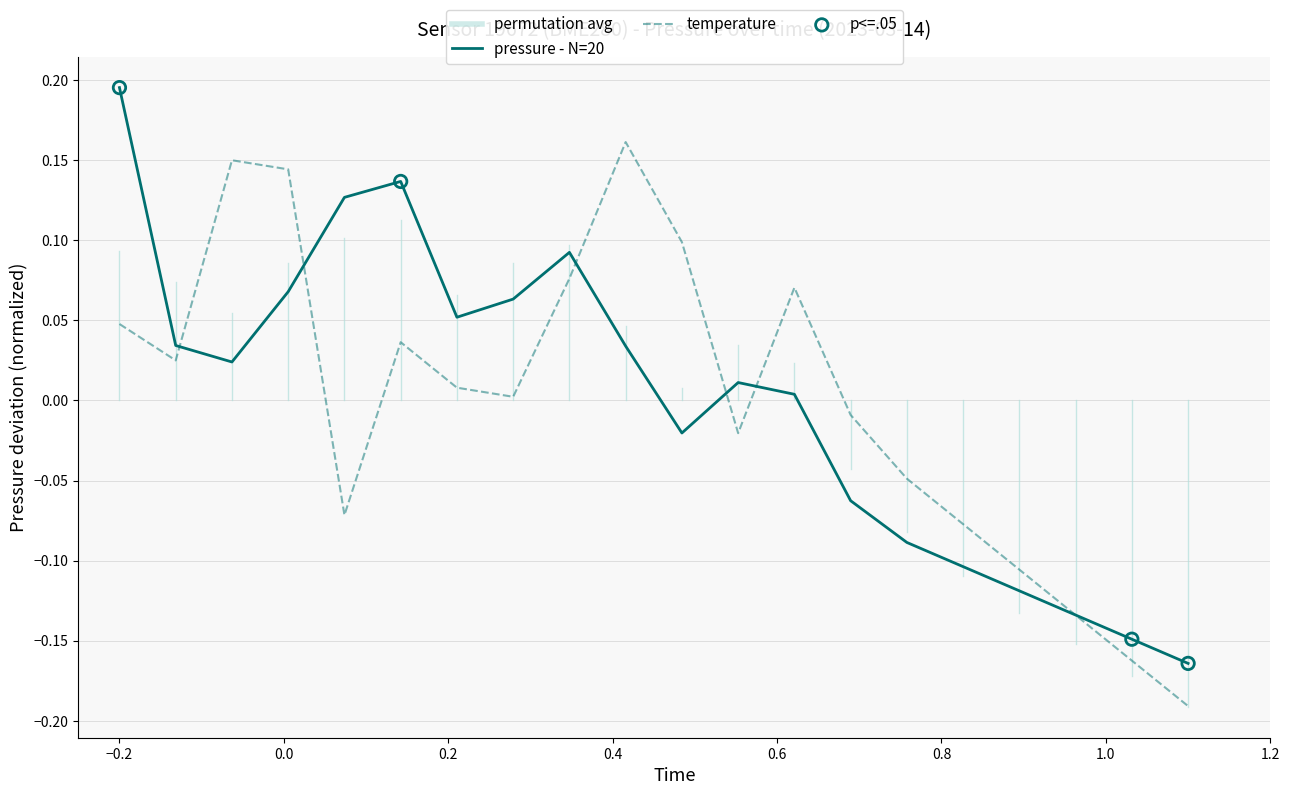

Rank the series by their maximum value, from lowest to highest.

temperature, pressure - N=20